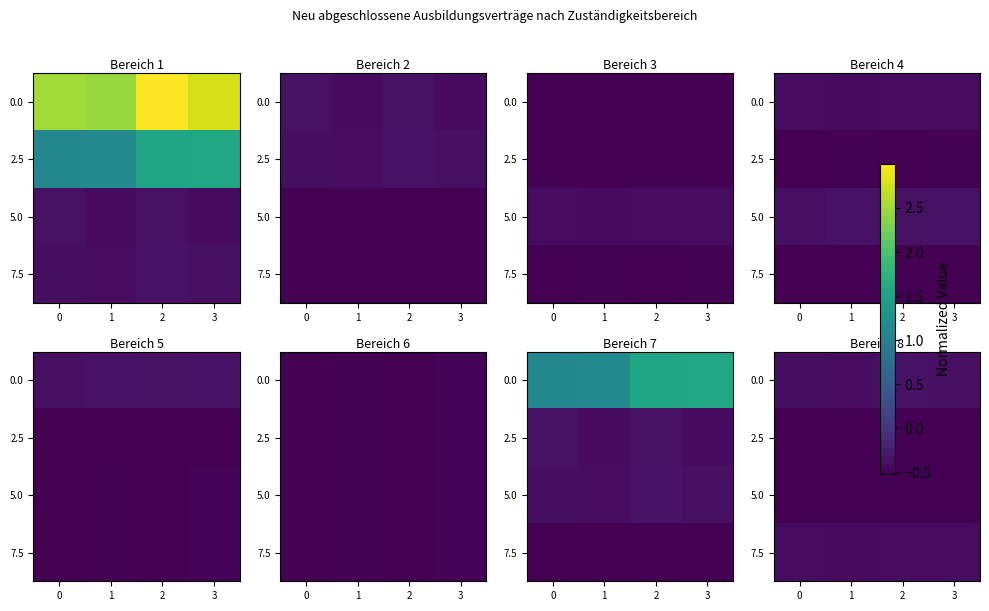

The 5.0 series shows -0.8 at 2. True or false?

False